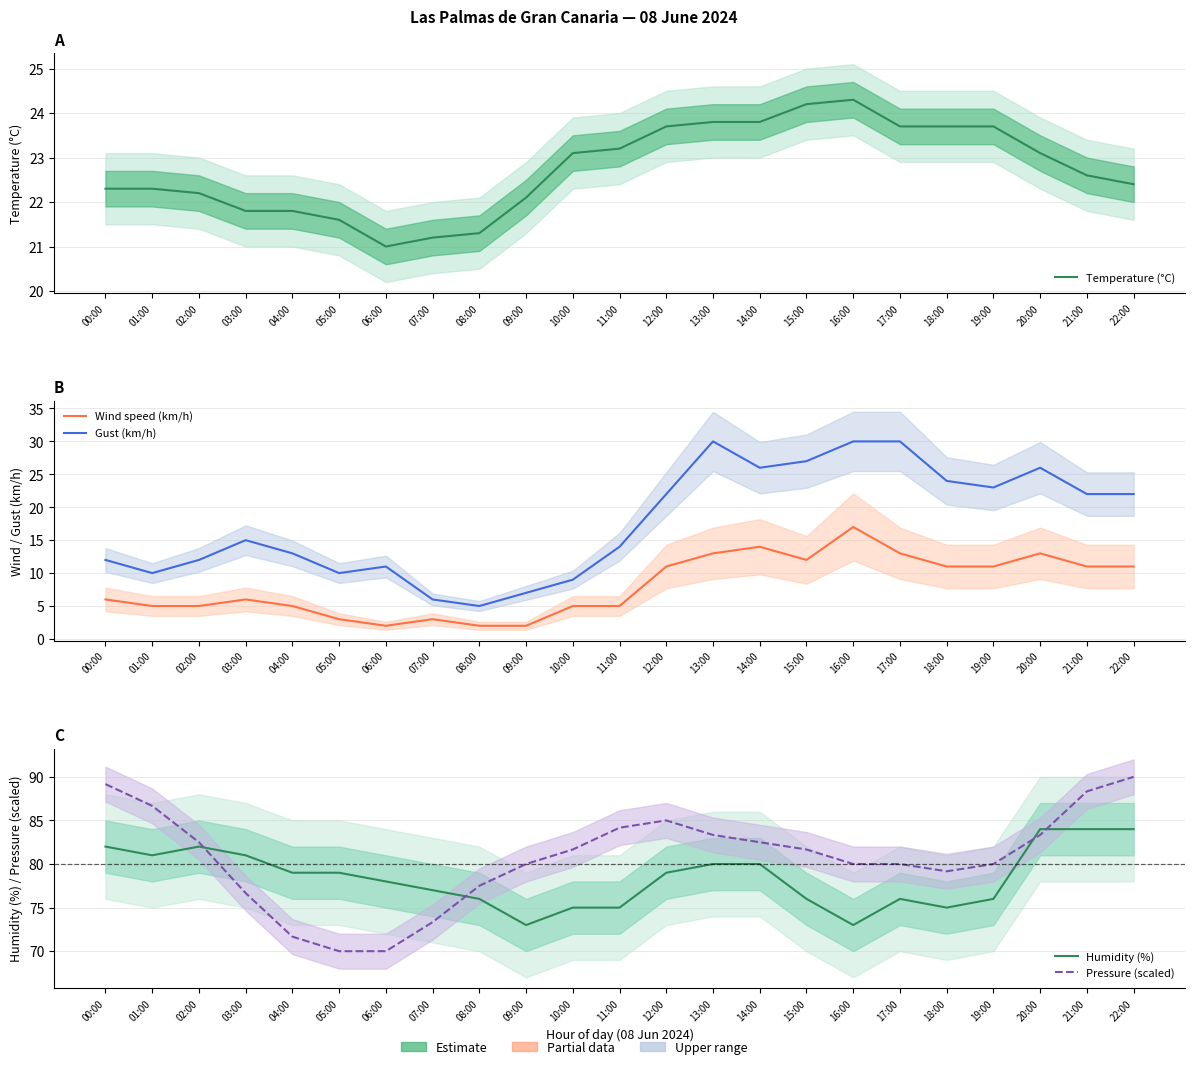

What position from the right is 13:00?

10